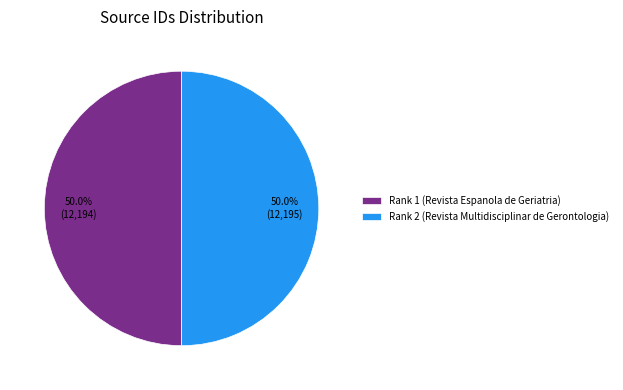

Count the number of slices in the pie.

2